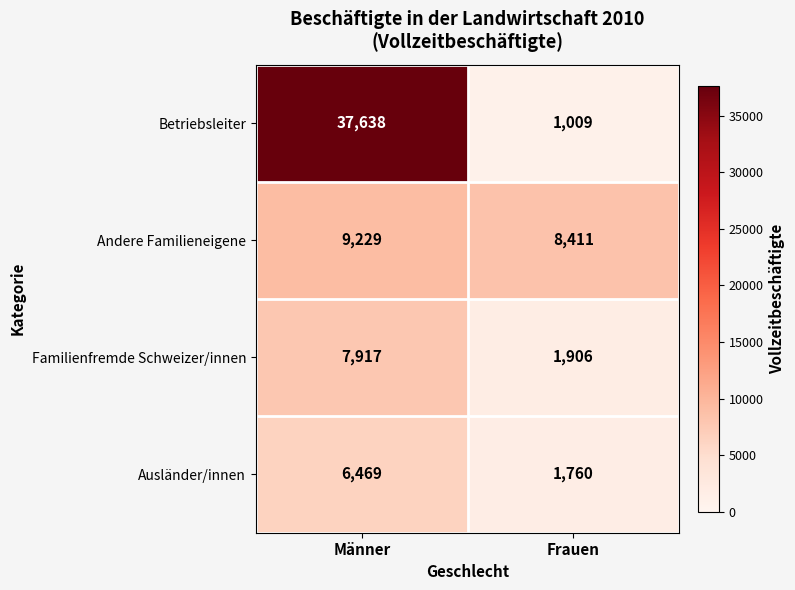

What is the smallest value displayed?

1009